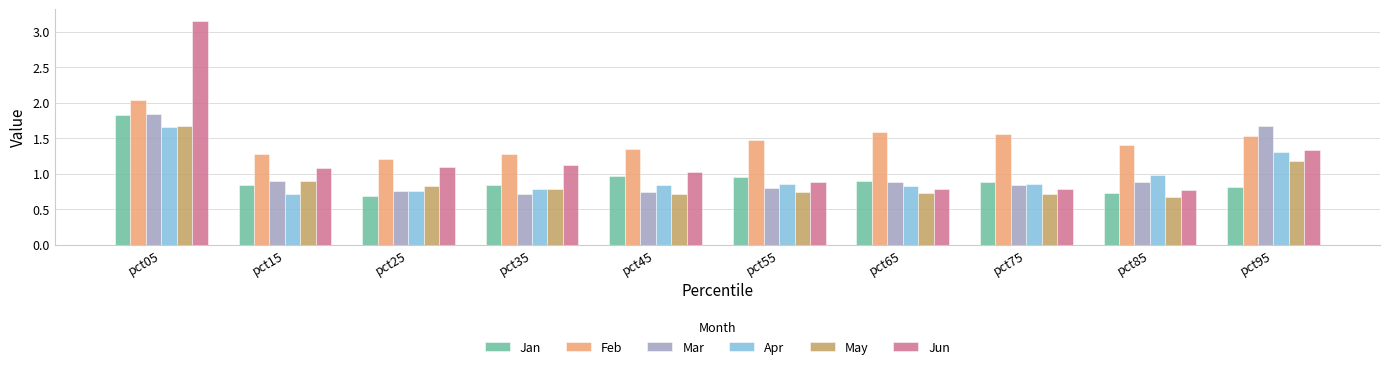

Which series has the widest spread of values?

Jun